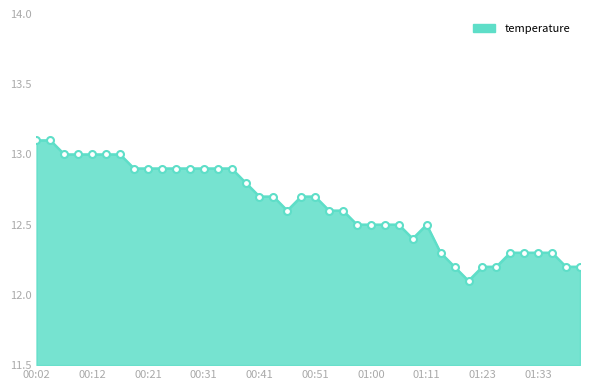

What is the difference between the maximum and minimum values?

1.0